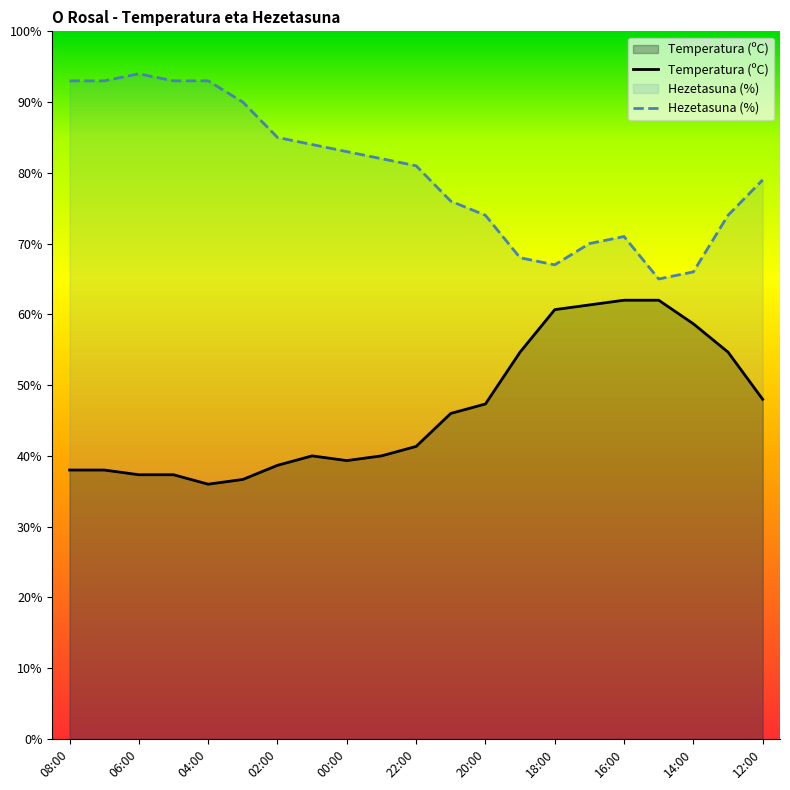

What is the difference between the second highest and second lowest values in the Hezetasuna (%) series?

27.0